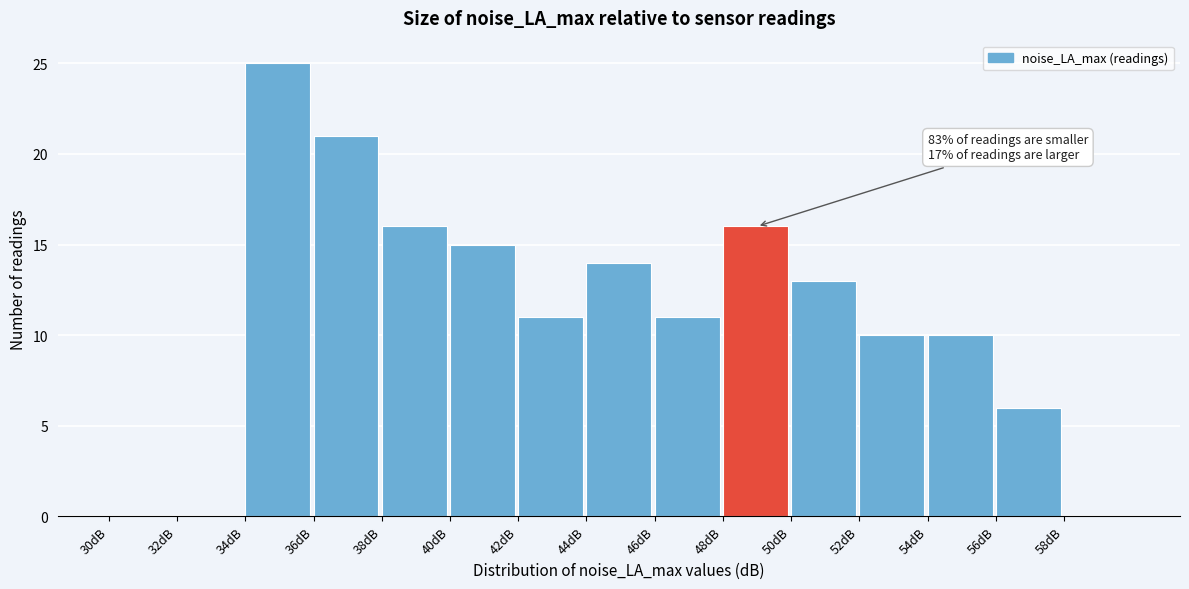

Over which range of the x-axis is the bar tallest?

34 to 36